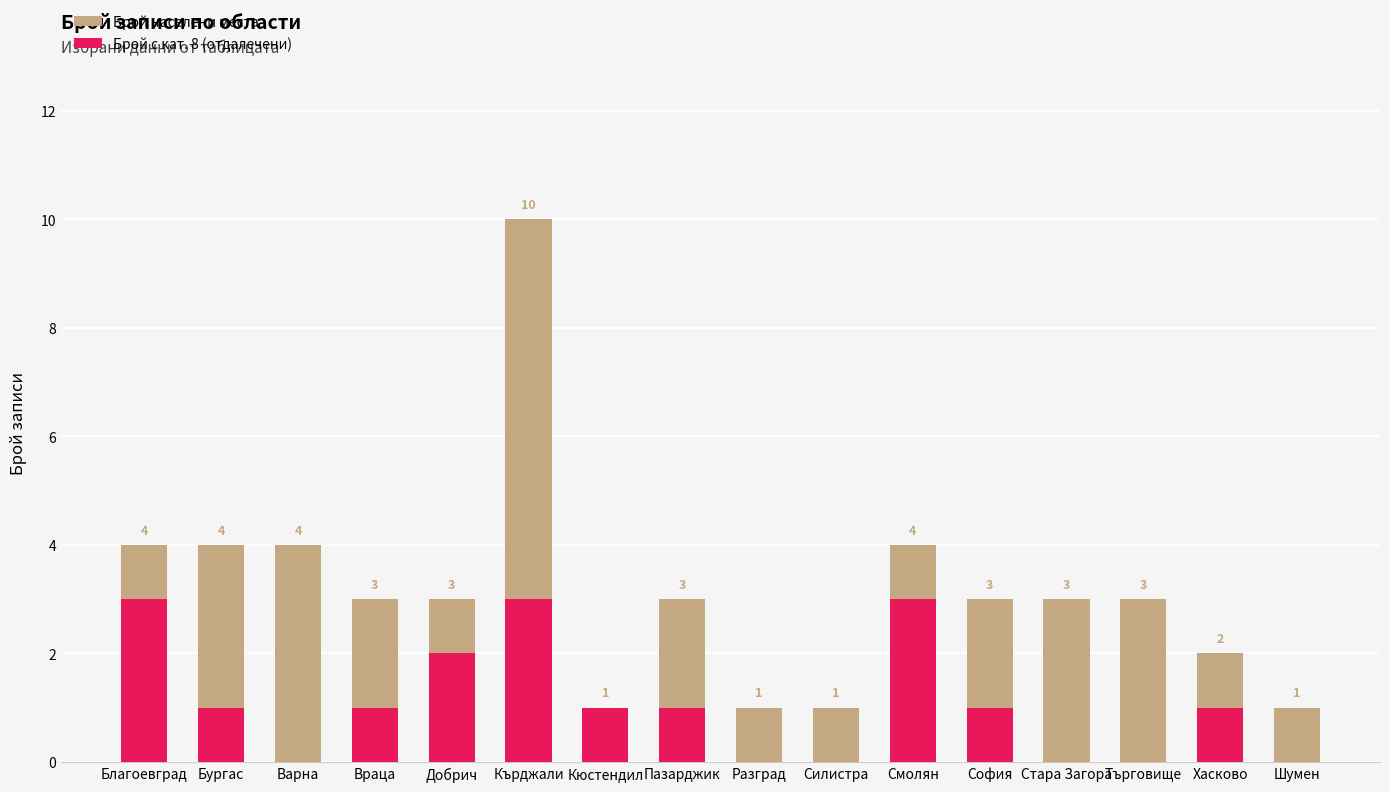

How many groups of bars are there?

16